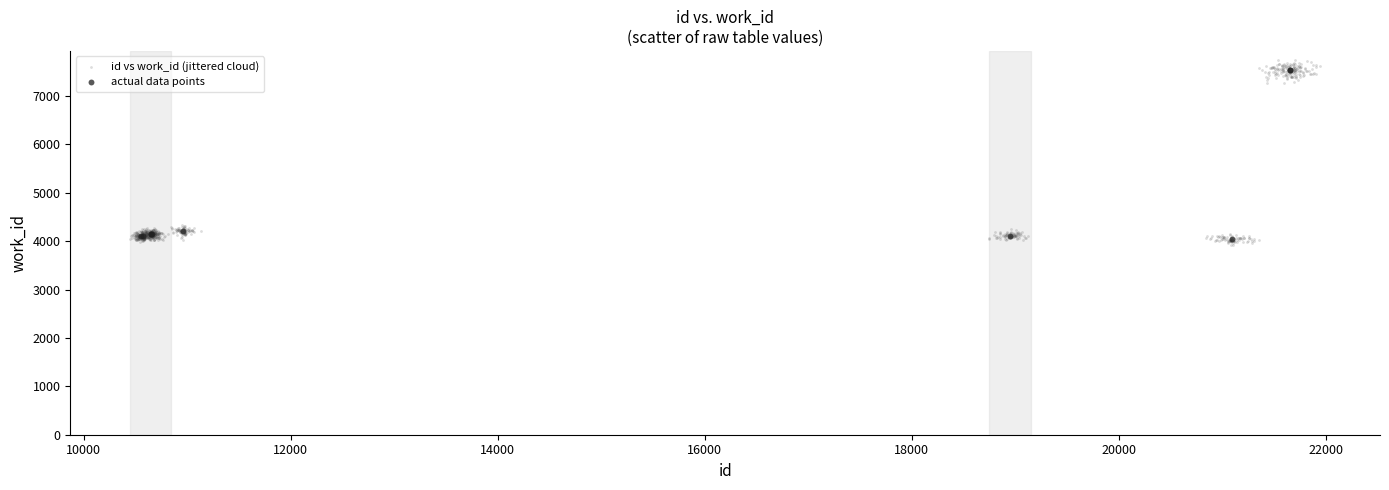

Which series has the widest spread of Y values?

id vs work_id (jittered cloud)